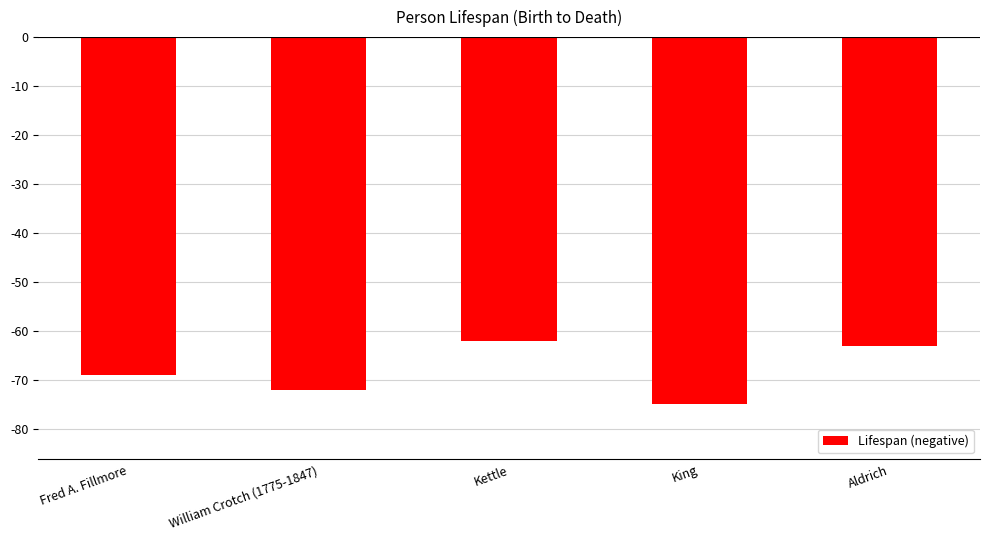

Which category has the lowest value across all series?

King